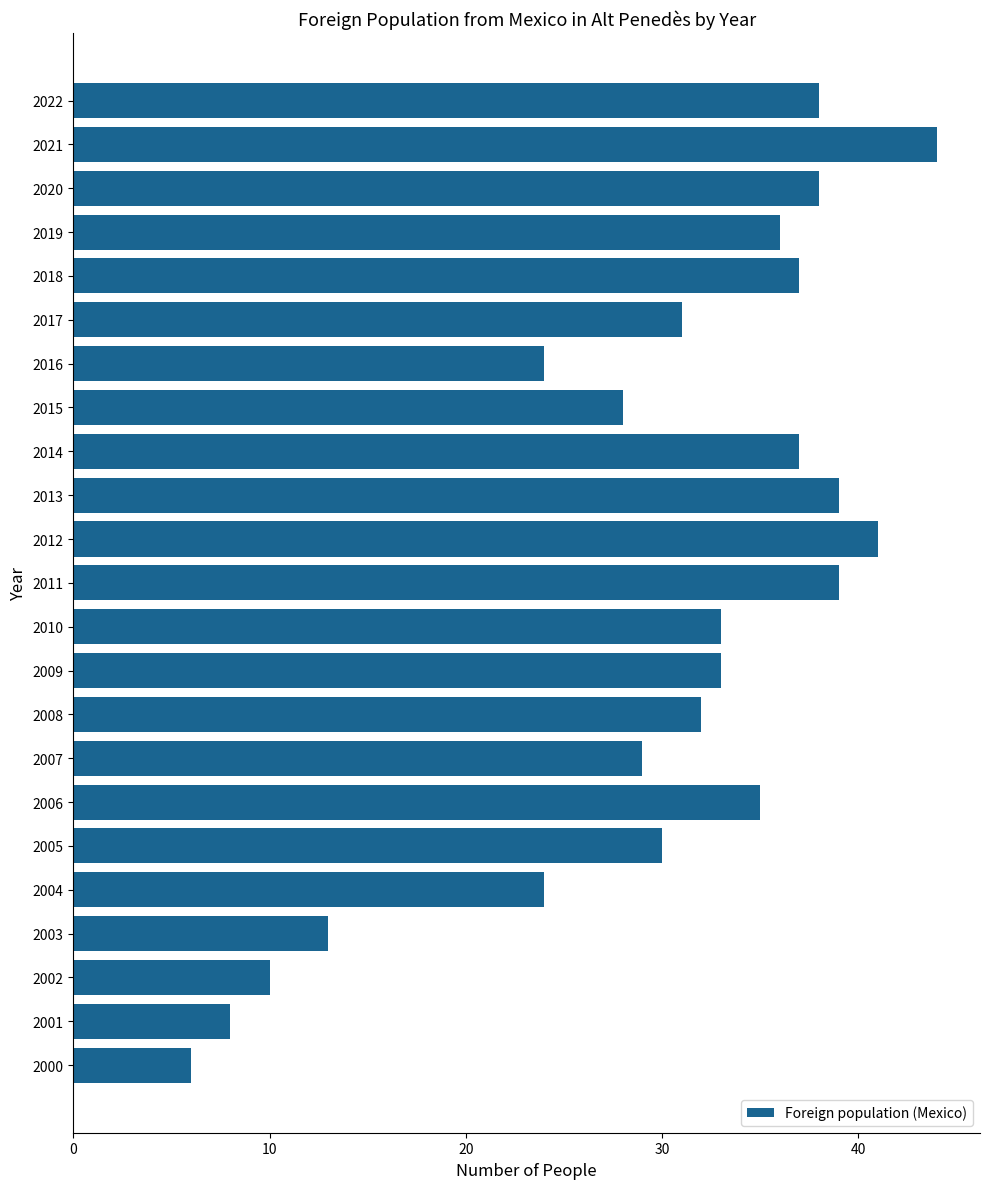

Which label corresponds to the smallest value in the chart?

2000